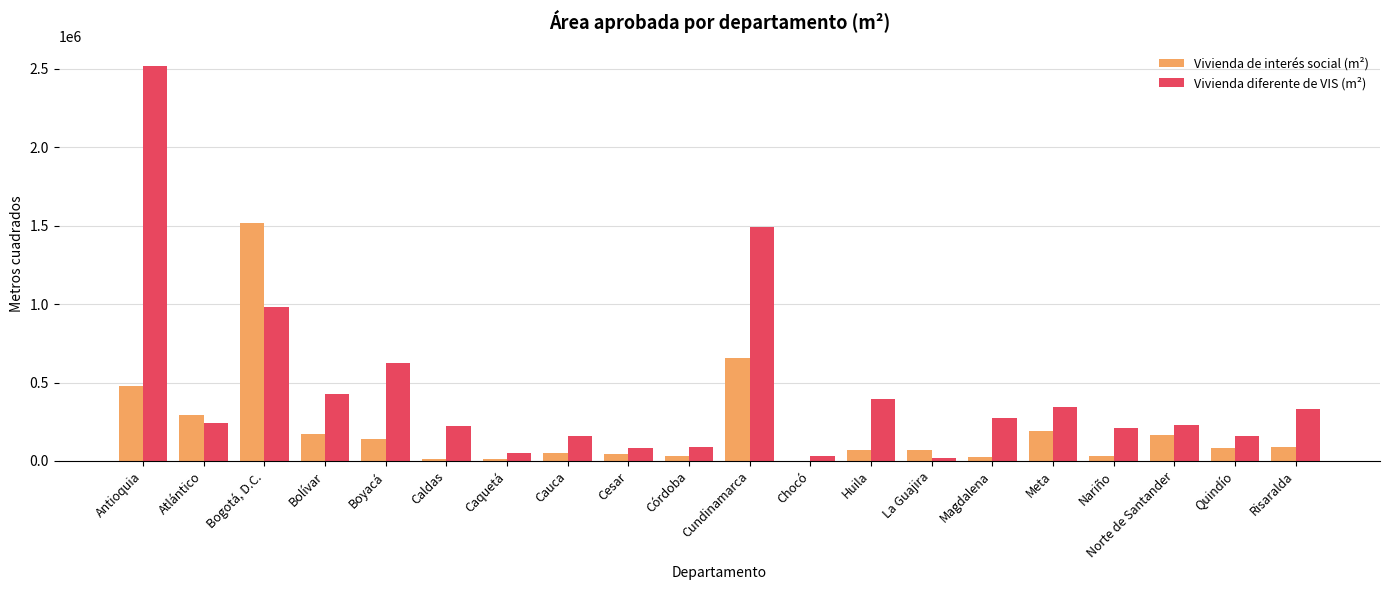

How many series are shown in this chart?

2